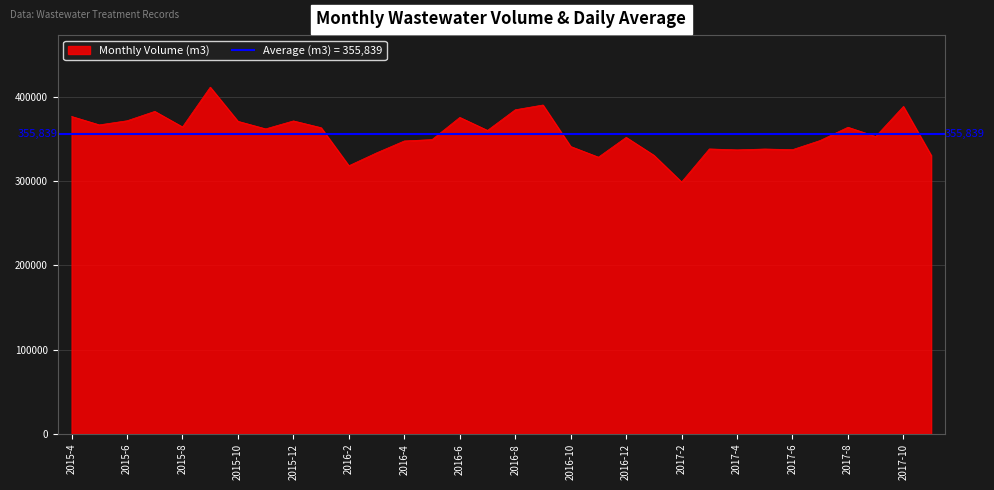

The value at 2016-12 is 351923. True or false?

True